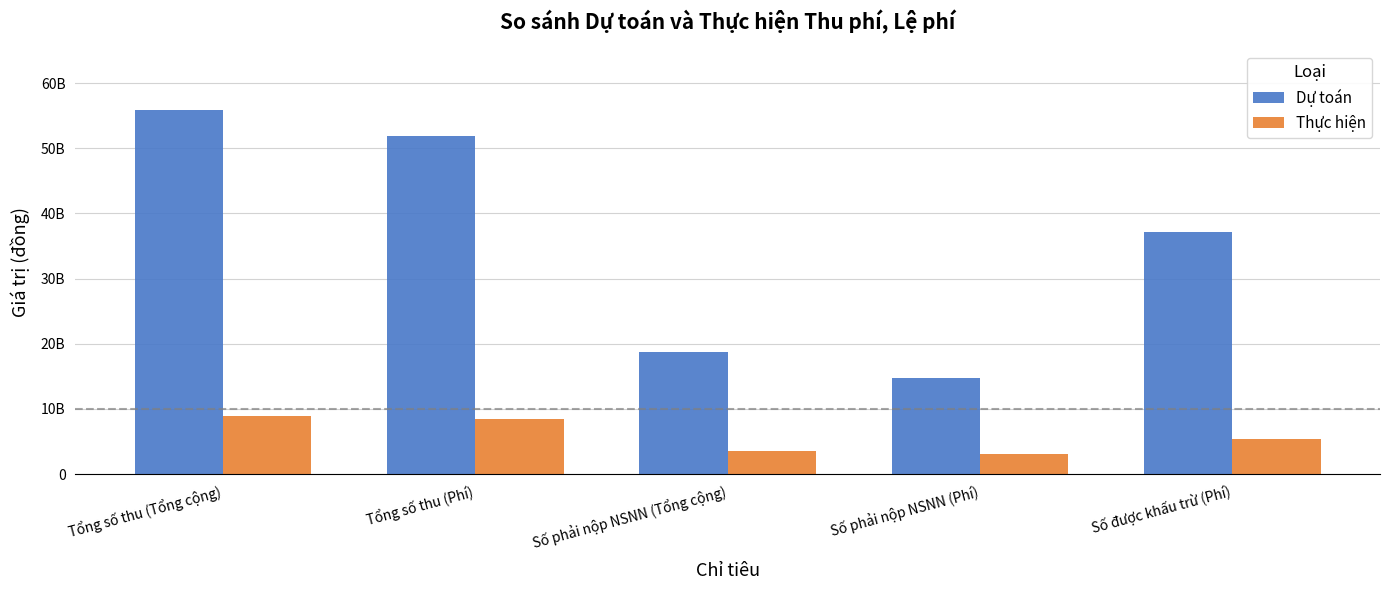

What is the average value of the Dự toán series?

35672000000